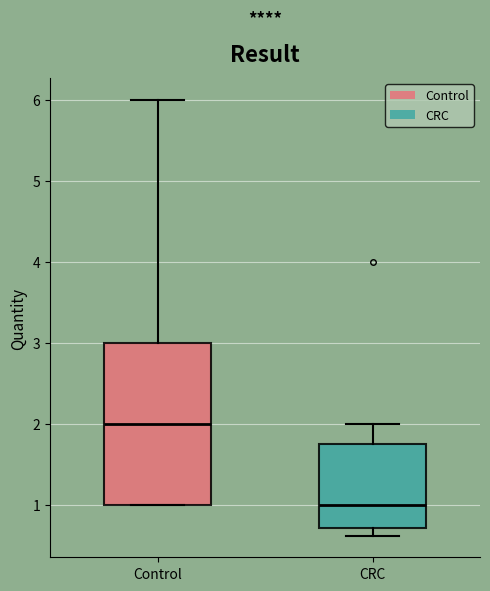

Where is the upper edge of the box for CRC on the y-axis? The values are not printed on the chart, so give them approximately, as read against the axis.

1.8